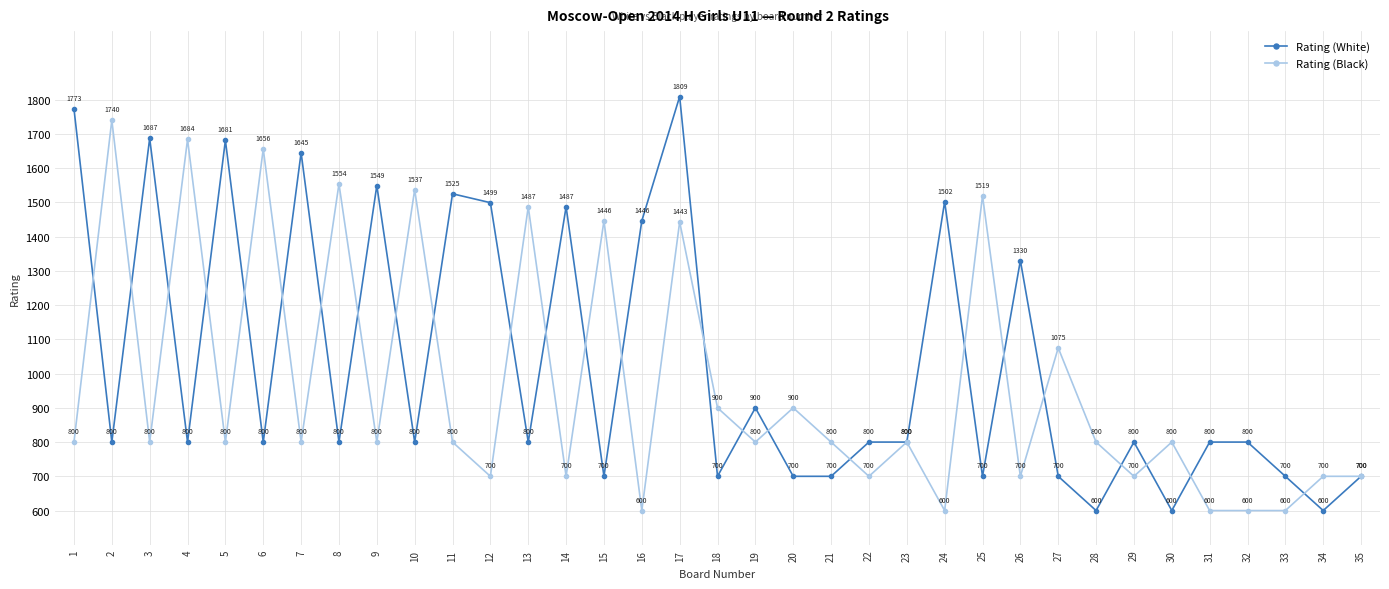

At which category is the sum across all series the highest?

17